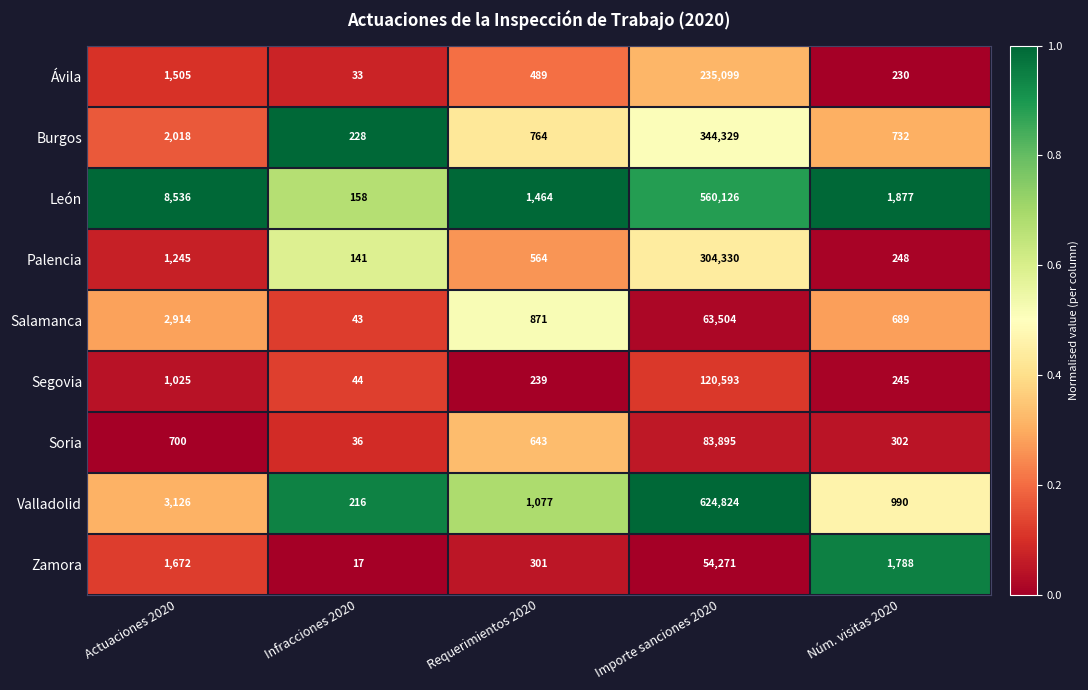

Which series changed the most between Infracciones 2020 and Núm. visitas 2020?

Zamora